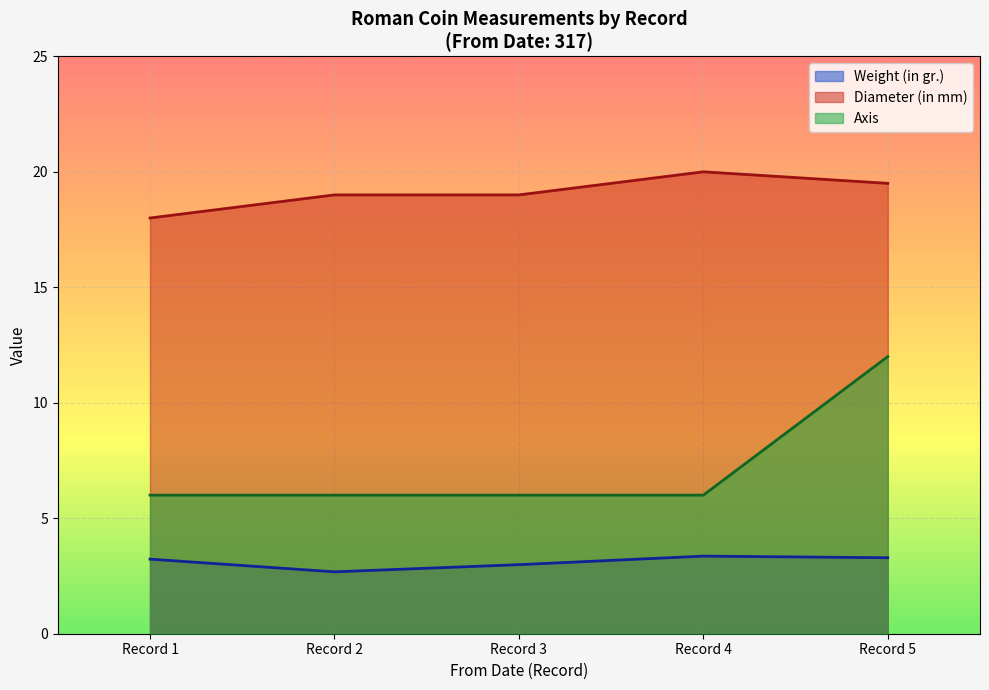

Which series has the largest total across all categories?

Diameter (in mm)